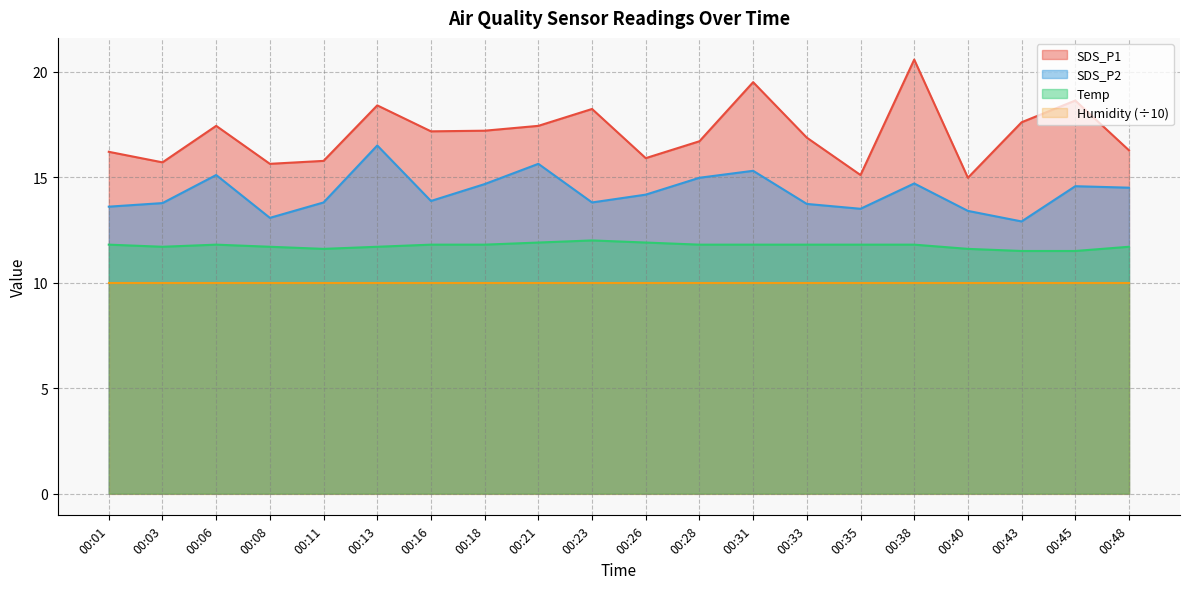

The SDS_P2 series shows 19.5 at 00:18. True or false?

False